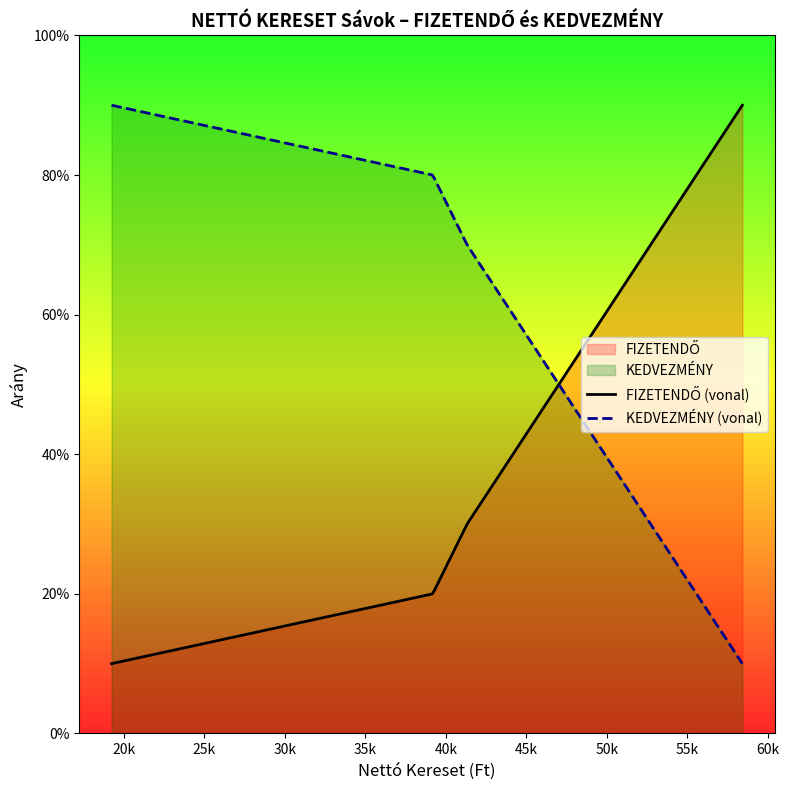

Does the chart display data point markers on the line(s)?

No